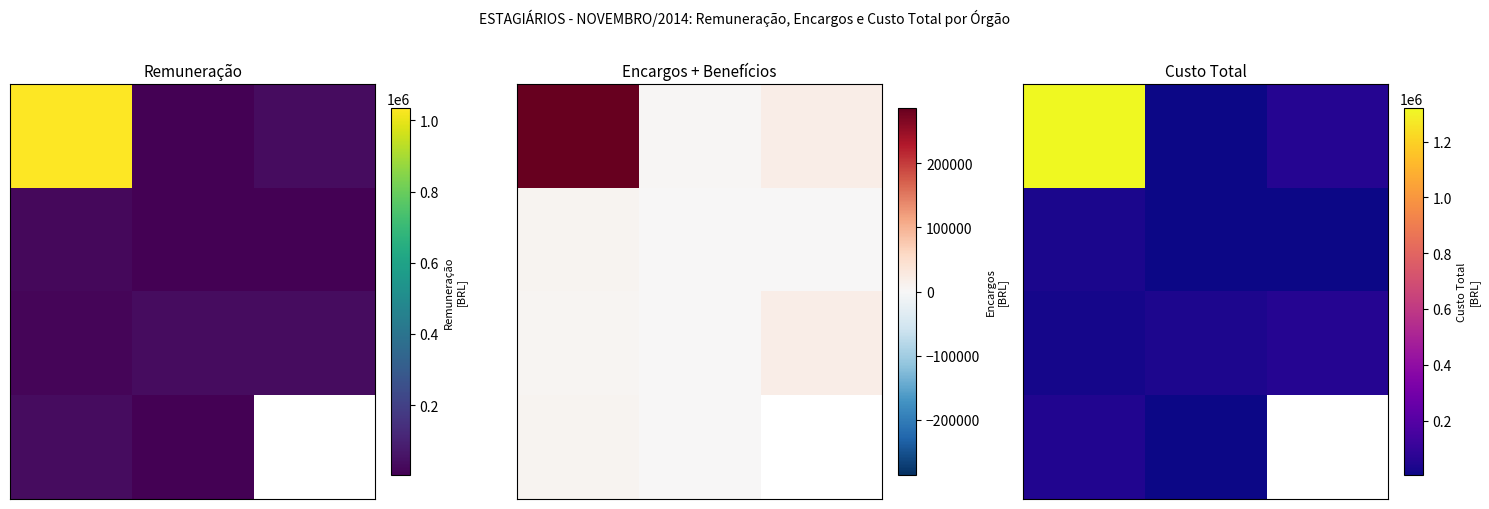

What is the smallest value displayed?

3640.0